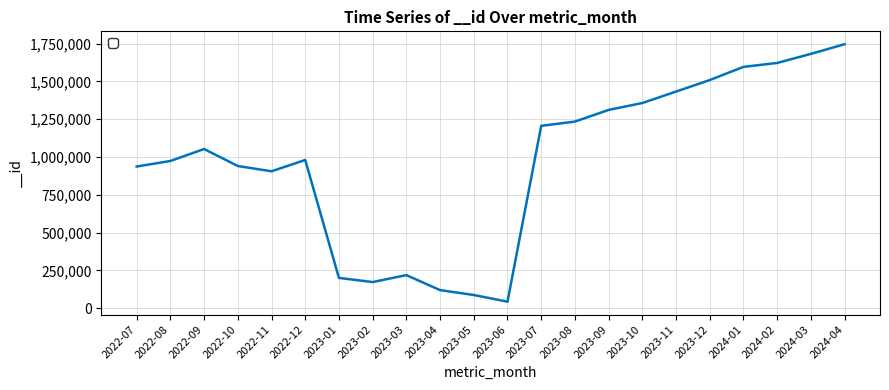

Is this an area chart (filled region under the line)?

No